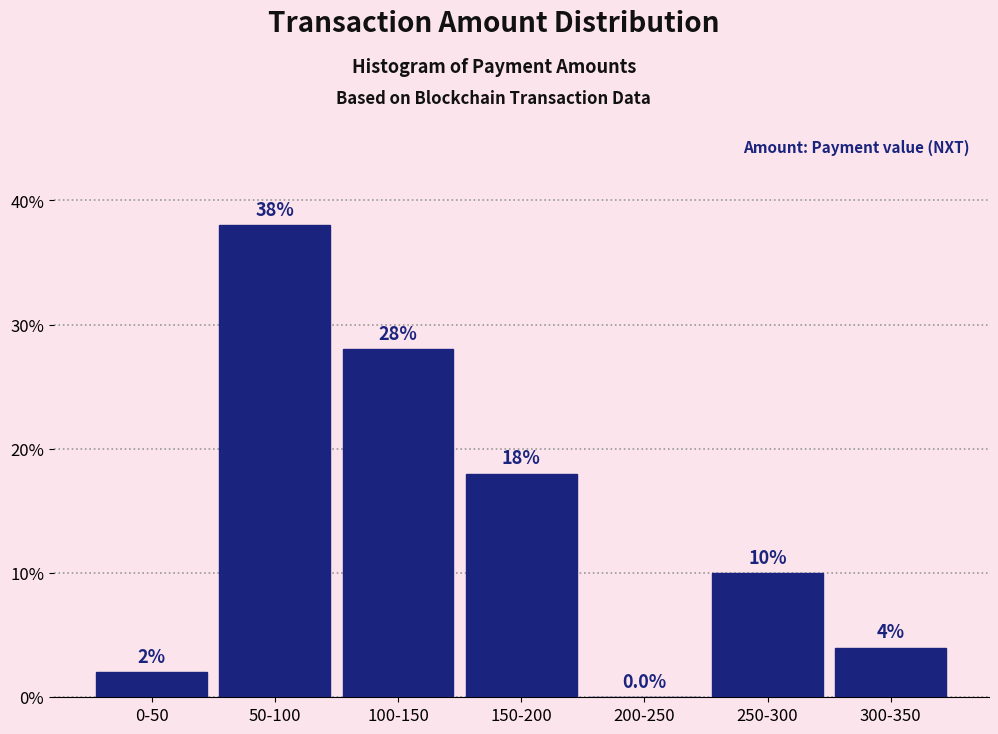

Reading left to right, what are all the values shown in this chart?

0-50=2.0	50-100=38.0	100-150=28.0	150-200=18.0	200-250=0.0	250-300=10.0	300-350=4.0